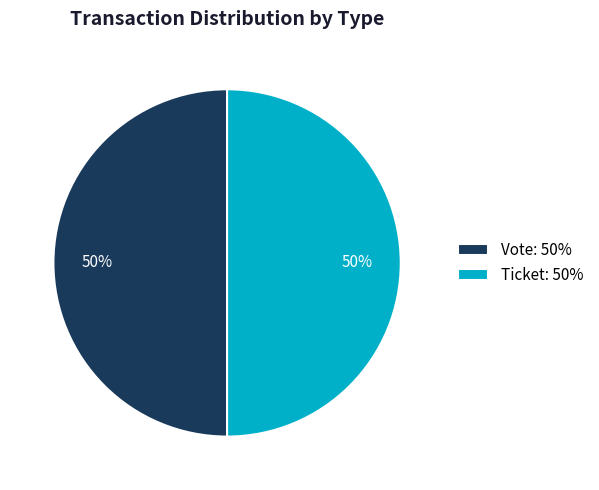

What is the ratio of the value at Vote: 50% to the value at Ticket: 50%?

1.0